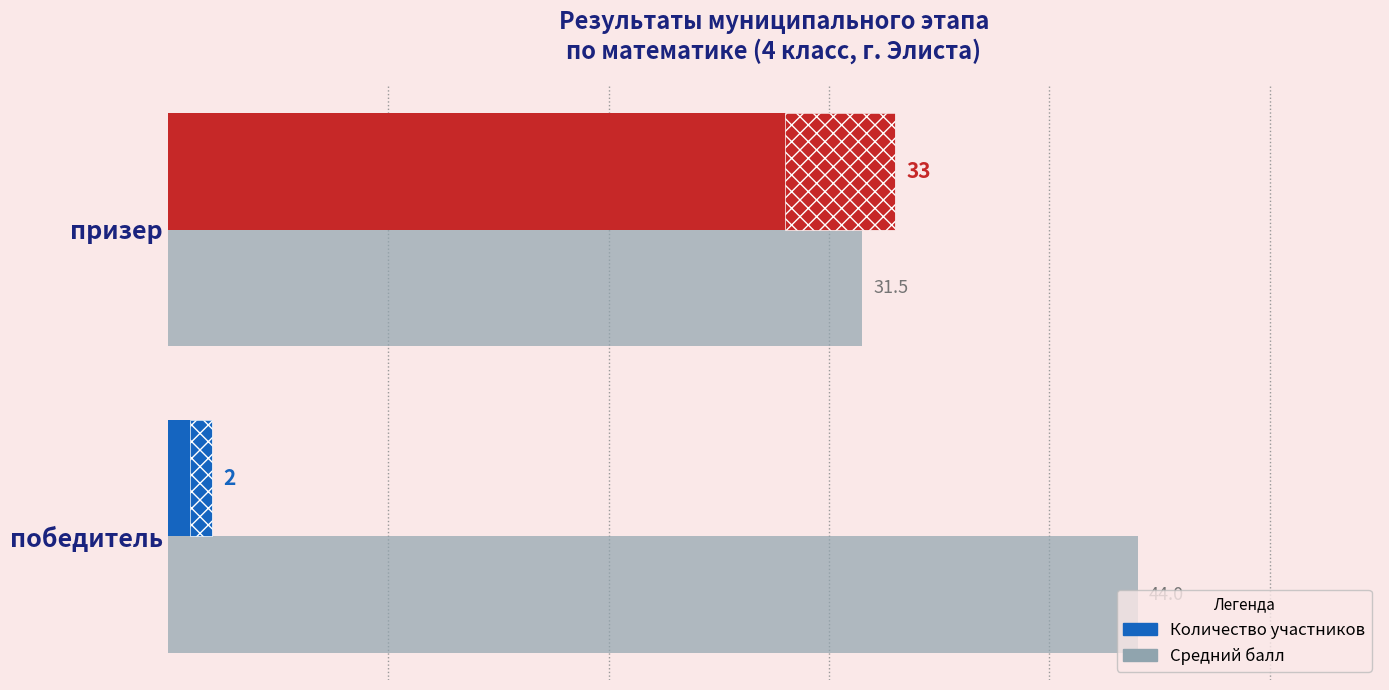

How many series are shown in this chart?

2